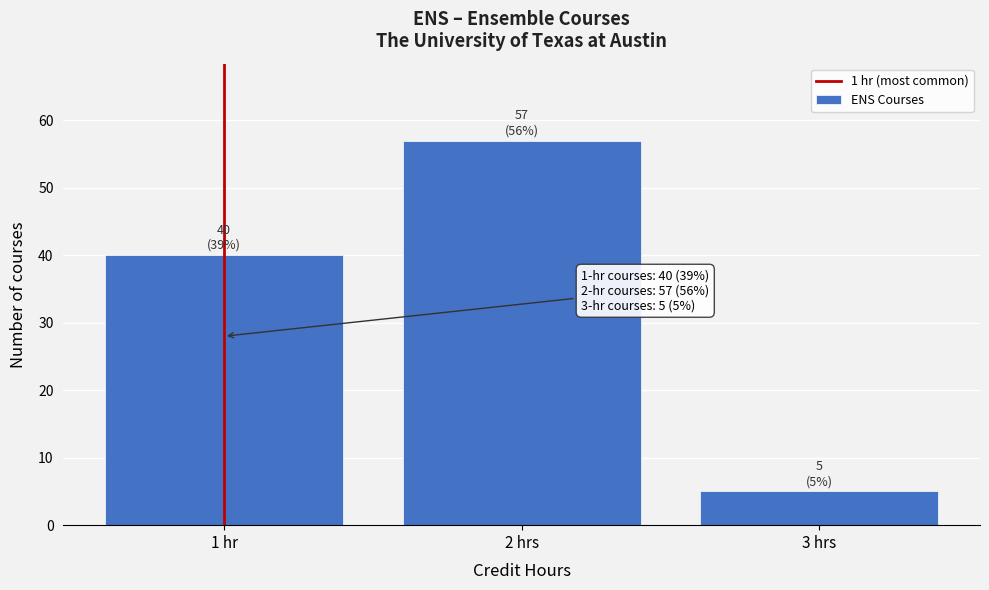

Reading left to right, transcribe all the data shown in this chart.

1 hr=40	2 hrs=57	3 hrs=5